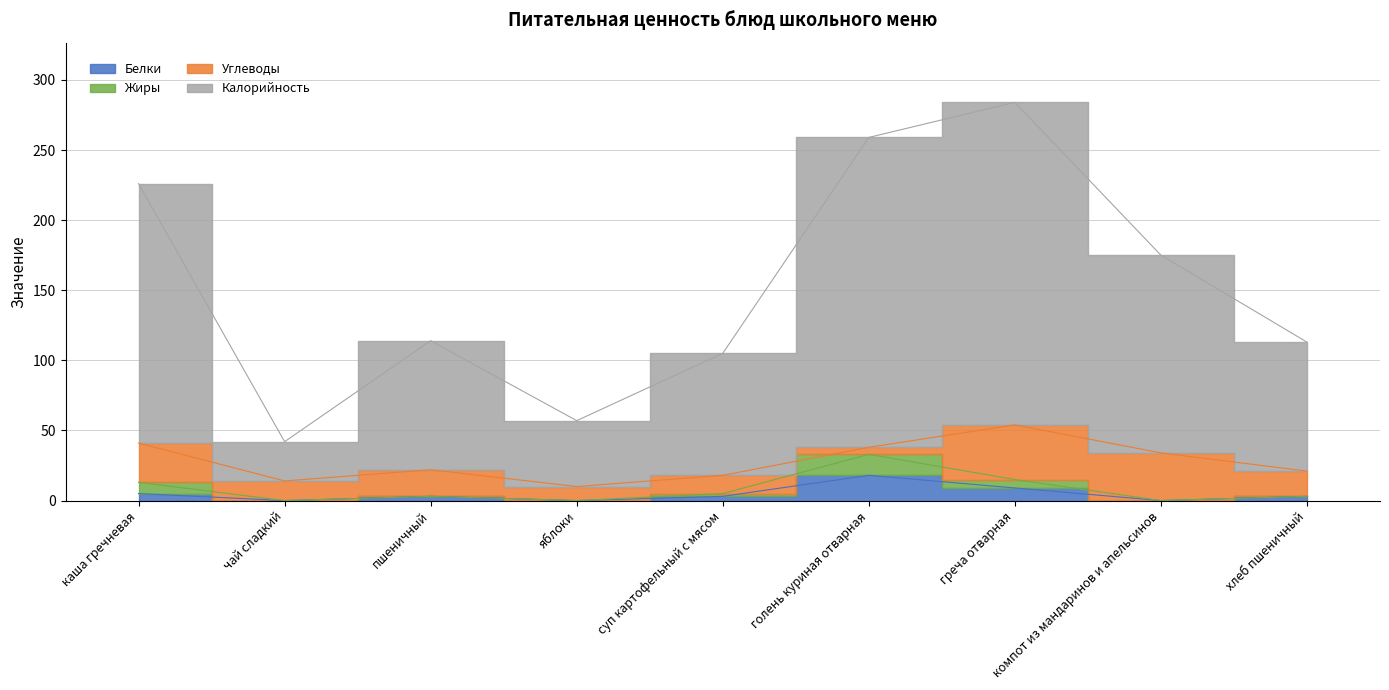

True or false: Белки has more than 1 points higher than both neighbors.

True